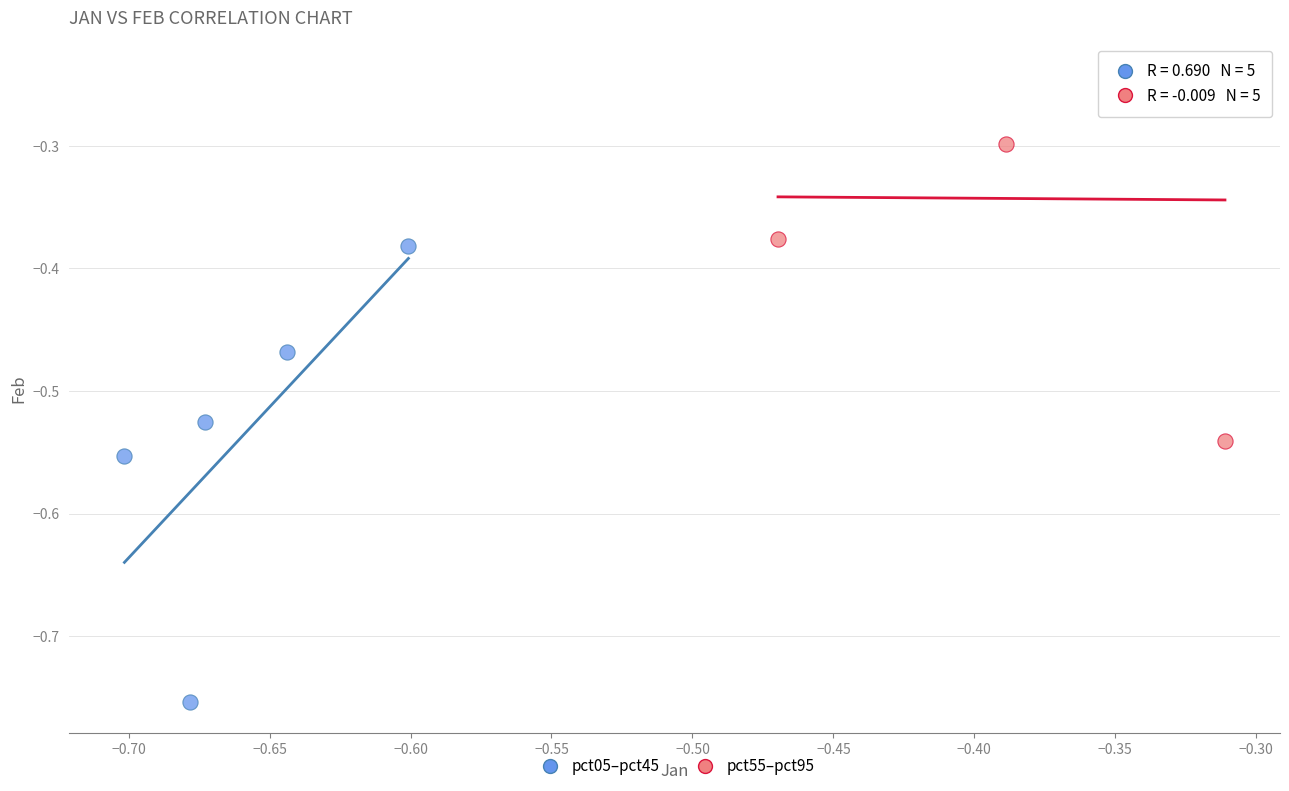

Which series reaches the maximum Y coordinate?

pct55–pct95